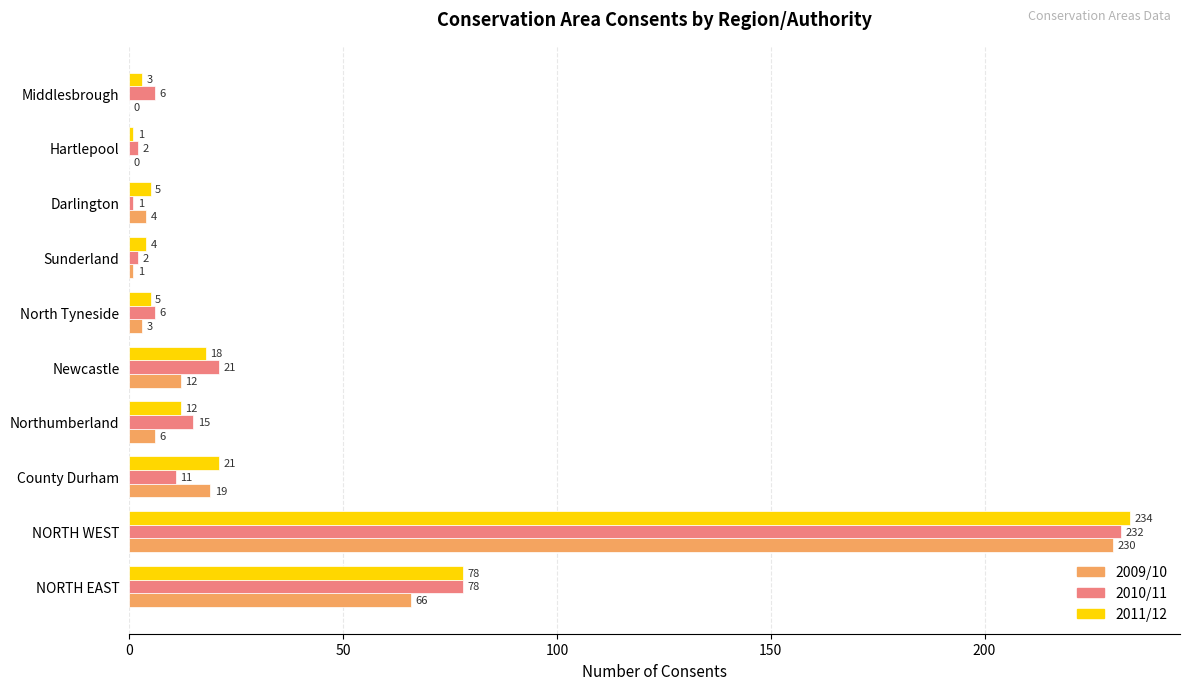

What is the sum of the 2009/10 values at NORTH EAST and Middlesbrough?

66